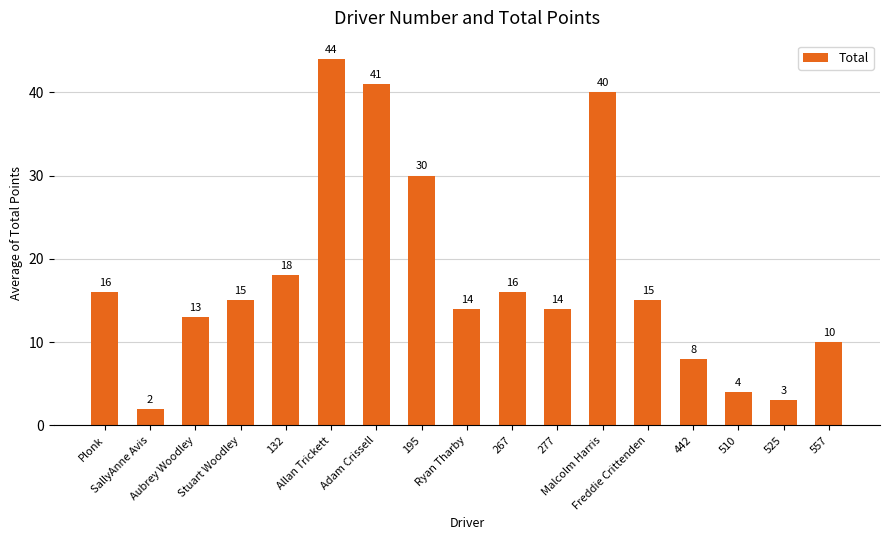

What is the value of the 2nd bar from the left?

2